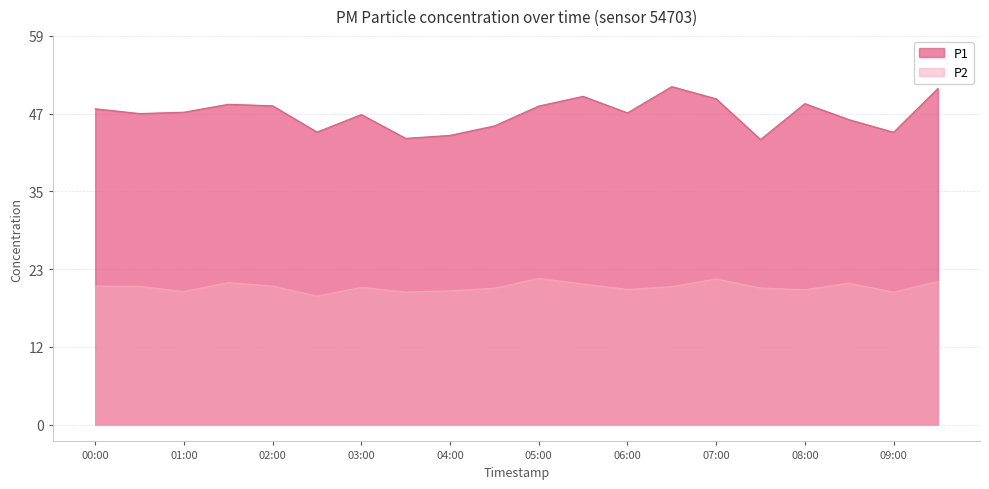

True or false: P2 and P1 intersect in this chart.

False